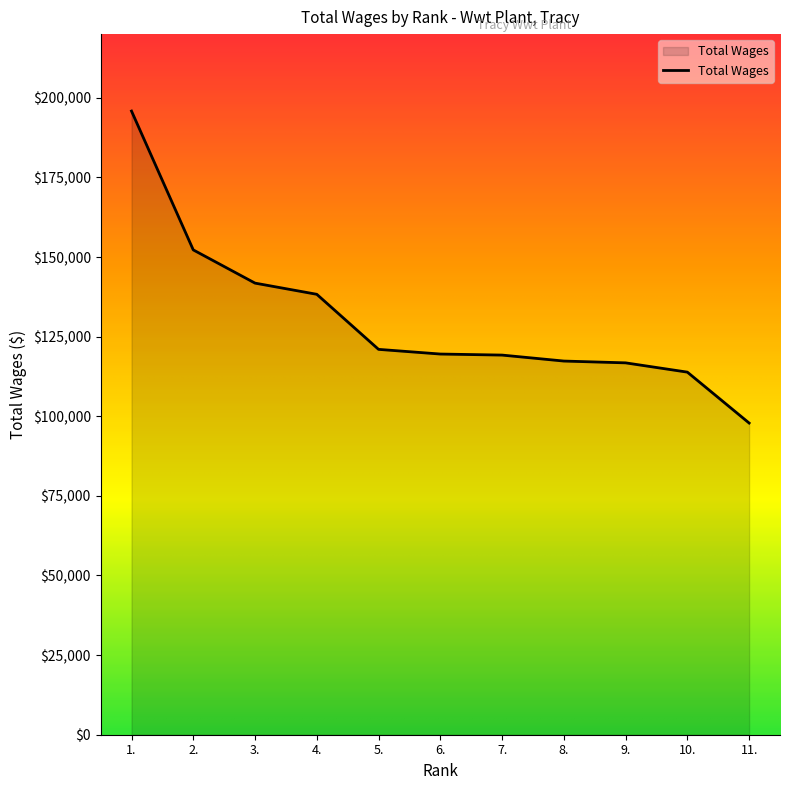

What value does the data have at 9.?

116770